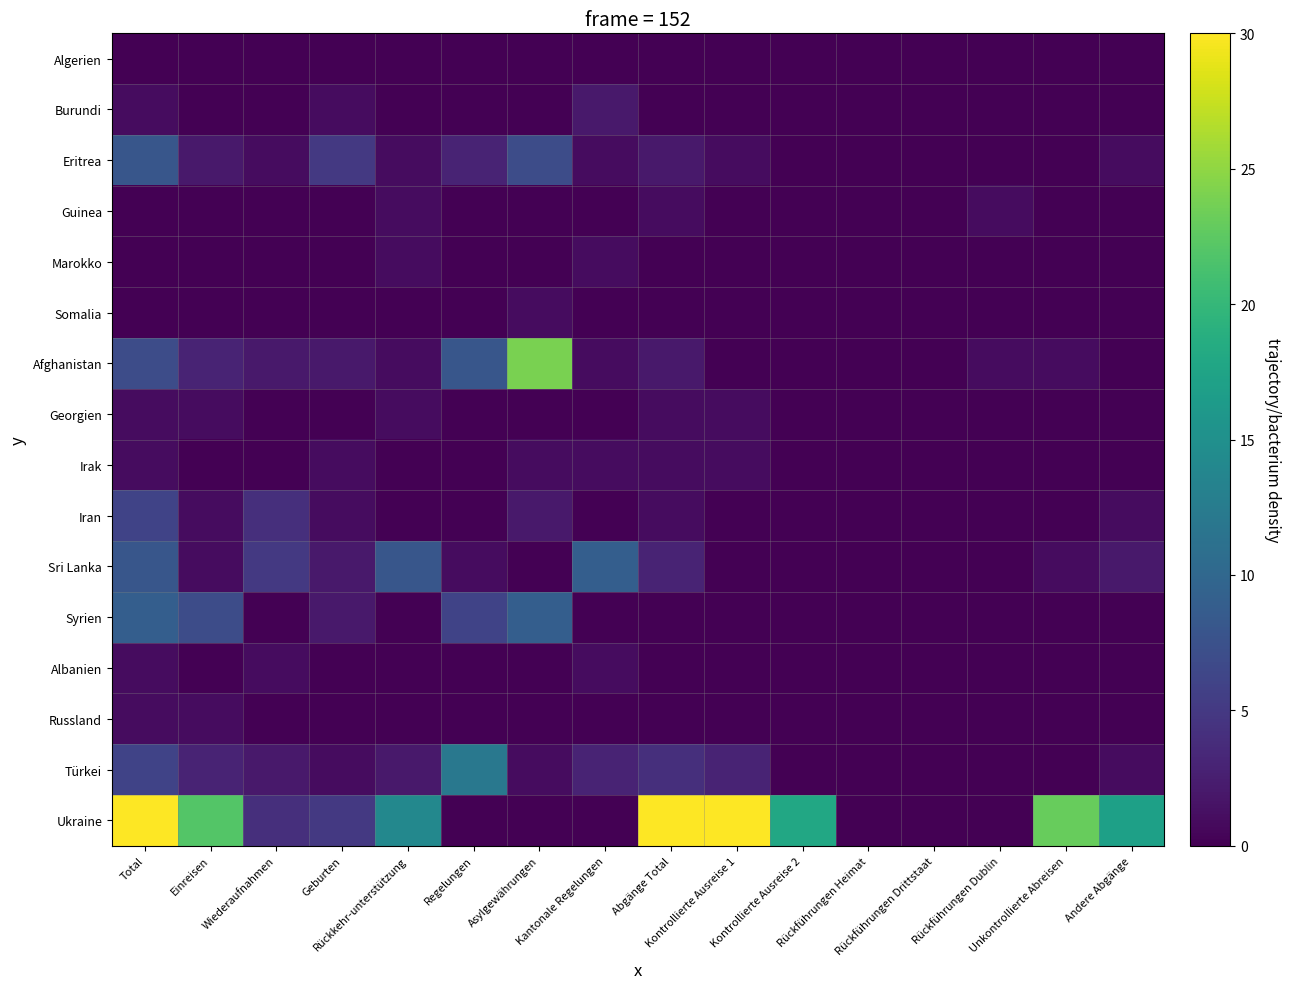

Reading left to right, transcribe all the data shown in this chart.

Algerien: Total=0	Einreisen=0	Wiederaufnahmen=0	Geburten=0	Rückkehr-unterstützung=0	Regelungen=0	Asylgewährungen=0	Kantonale Regelungen=0	Abgänge Total=0	Kontrollierte Ausreise 1=0	Kontrollierte Ausreise 2=0	Rückführungen Heimat=0	Rückführungen Drittstaat=0	Rückführungen Dublin=0	Unkontrollierte Abreisen=0	Andere Abgänge=0
Burundi: Total=1	Einreisen=0	Wiederaufnahmen=0	Geburten=1	Rückkehr-unterstützung=0	Regelungen=0	Asylgewährungen=0	Kantonale Regelungen=2	Abgänge Total=0	Kontrollierte Ausreise 1=0	Kontrollierte Ausreise 2=0	Rückführungen Heimat=0	Rückführungen Drittstaat=0	Rückführungen Dublin=0	Unkontrollierte Abreisen=0	Andere Abgänge=0
Eritrea: Total=8	Einreisen=2	Wiederaufnahmen=1	Geburten=5	Rückkehr-unterstützung=1	Regelungen=3	Asylgewährungen=7	Kantonale Regelungen=1	Abgänge Total=2	Kontrollierte Ausreise 1=1	Kontrollierte Ausreise 2=0	Rückführungen Heimat=0	Rückführungen Drittstaat=0	Rückführungen Dublin=0	Unkontrollierte Abreisen=0	Andere Abgänge=1
Guinea: Total=0	Einreisen=0	Wiederaufnahmen=0	Geburten=0	Rückkehr-unterstützung=1	Regelungen=0	Asylgewährungen=0	Kantonale Regelungen=0	Abgänge Total=1	Kontrollierte Ausreise 1=0	Kontrollierte Ausreise 2=0	Rückführungen Heimat=0	Rückführungen Drittstaat=0	Rückführungen Dublin=1	Unkontrollierte Abreisen=0	Andere Abgänge=0
Marokko: Total=0	Einreisen=0	Wiederaufnahmen=0	Geburten=0	Rückkehr-unterstützung=1	Regelungen=0	Asylgewährungen=0	Kantonale Regelungen=1	Abgänge Total=0	Kontrollierte Ausreise 1=0	Kontrollierte Ausreise 2=0	Rückführungen Heimat=0	Rückführungen Drittstaat=0	Rückführungen Dublin=0	Unkontrollierte Abreisen=0	Andere Abgänge=0
Somalia: Total=0	Einreisen=0	Wiederaufnahmen=0	Geburten=0	Rückkehr-unterstützung=0	Regelungen=0	Asylgewährungen=1	Kantonale Regelungen=0	Abgänge Total=0	Kontrollierte Ausreise 1=0	Kontrollierte Ausreise 2=0	Rückführungen Heimat=0	Rückführungen Drittstaat=0	Rückführungen Dublin=0	Unkontrollierte Abreisen=0	Andere Abgänge=0
Afghanistan: Total=7	Einreisen=3	Wiederaufnahmen=2	Geburten=2	Rückkehr-unterstützung=1	Regelungen=8	Asylgewährungen=24	Kantonale Regelungen=1	Abgänge Total=2	Kontrollierte Ausreise 1=0	Kontrollierte Ausreise 2=0	Rückführungen Heimat=0	Rückführungen Drittstaat=0	Rückführungen Dublin=1	Unkontrollierte Abreisen=1	Andere Abgänge=0
Georgien: Total=1	Einreisen=1	Wiederaufnahmen=0	Geburten=0	Rückkehr-unterstützung=1	Regelungen=0	Asylgewährungen=0	Kantonale Regelungen=0	Abgänge Total=1	Kontrollierte Ausreise 1=1	Kontrollierte Ausreise 2=0	Rückführungen Heimat=0	Rückführungen Drittstaat=0	Rückführungen Dublin=0	Unkontrollierte Abreisen=0	Andere Abgänge=0
Irak: Total=1	Einreisen=0	Wiederaufnahmen=0	Geburten=1	Rückkehr-unterstützung=0	Regelungen=0	Asylgewährungen=1	Kantonale Regelungen=1	Abgänge Total=1	Kontrollierte Ausreise 1=1	Kontrollierte Ausreise 2=0	Rückführungen Heimat=0	Rückführungen Drittstaat=0	Rückführungen Dublin=0	Unkontrollierte Abreisen=0	Andere Abgänge=0
Iran: Total=6	Einreisen=1	Wiederaufnahmen=4	Geburten=1	Rückkehr-unterstützung=0	Regelungen=0	Asylgewährungen=2	Kantonale Regelungen=0	Abgänge Total=1	Kontrollierte Ausreise 1=0	Kontrollierte Ausreise 2=0	Rückführungen Heimat=0	Rückführungen Drittstaat=0	Rückführungen Dublin=0	Unkontrollierte Abreisen=0	Andere Abgänge=1
Sri Lanka: Total=8	Einreisen=1	Wiederaufnahmen=5	Geburten=2	Rückkehr-unterstützung=8	Regelungen=1	Asylgewährungen=0	Kantonale Regelungen=9	Abgänge Total=3	Kontrollierte Ausreise 1=0	Kontrollierte Ausreise 2=0	Rückführungen Heimat=0	Rückführungen Drittstaat=0	Rückführungen Dublin=0	Unkontrollierte Abreisen=1	Andere Abgänge=2
Syrien: Total=9	Einreisen=7	Wiederaufnahmen=0	Geburten=2	Rückkehr-unterstützung=0	Regelungen=6	Asylgewährungen=9	Kantonale Regelungen=0	Abgänge Total=0	Kontrollierte Ausreise 1=0	Kontrollierte Ausreise 2=0	Rückführungen Heimat=0	Rückführungen Drittstaat=0	Rückführungen Dublin=0	Unkontrollierte Abreisen=0	Andere Abgänge=0
Albanien: Total=1	Einreisen=0	Wiederaufnahmen=1	Geburten=0	Rückkehr-unterstützung=0	Regelungen=0	Asylgewährungen=0	Kantonale Regelungen=1	Abgänge Total=0	Kontrollierte Ausreise 1=0	Kontrollierte Ausreise 2=0	Rückführungen Heimat=0	Rückführungen Drittstaat=0	Rückführungen Dublin=0	Unkontrollierte Abreisen=0	Andere Abgänge=0
Russland: Total=1	Einreisen=1	Wiederaufnahmen=0	Geburten=0	Rückkehr-unterstützung=0	Regelungen=0	Asylgewährungen=0	Kantonale Regelungen=0	Abgänge Total=0	Kontrollierte Ausreise 1=0	Kontrollierte Ausreise 2=0	Rückführungen Heimat=0	Rückführungen Drittstaat=0	Rückführungen Dublin=0	Unkontrollierte Abreisen=0	Andere Abgänge=0
Türkei: Total=6	Einreisen=3	Wiederaufnahmen=2	Geburten=1	Rückkehr-unterstützung=2	Regelungen=12	Asylgewährungen=1	Kantonale Regelungen=3	Abgänge Total=4	Kontrollierte Ausreise 1=3	Kontrollierte Ausreise 2=0	Rückführungen Heimat=0	Rückführungen Drittstaat=0	Rückführungen Dublin=0	Unkontrollierte Abreisen=0	Andere Abgänge=1
Ukraine: Total=31	Einreisen=22	Wiederaufnahmen=4	Geburten=5	Rückkehr-unterstützung=14	Regelungen=0	Asylgewährungen=0	Kantonale Regelungen=0	Abgänge Total=136	Kontrollierte Ausreise 1=78	Kontrollierte Ausreise 2=18	Rückführungen Heimat=0	Rückführungen Drittstaat=0	Rückführungen Dublin=0	Unkontrollierte Abreisen=23	Andere Abgänge=17